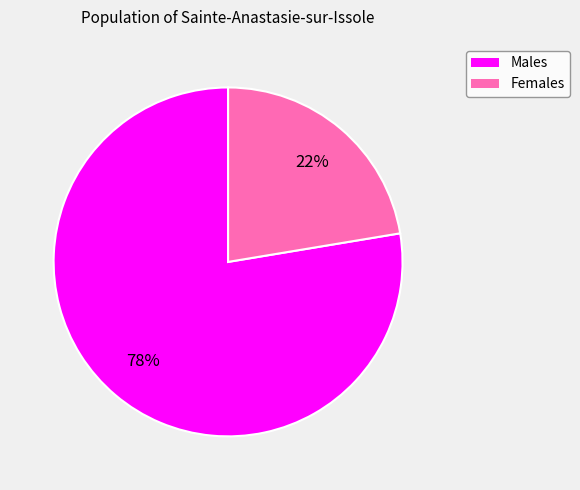

Is there a majority slice in this chart?

Yes